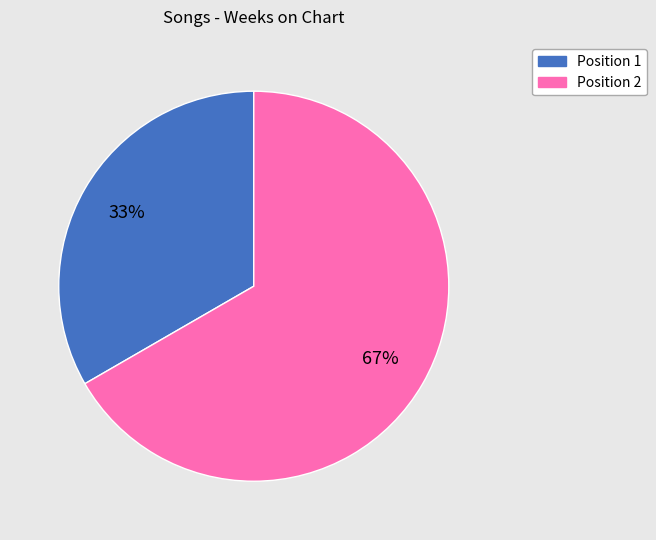

To the nearest percent, what is the average slice percentage?

50%